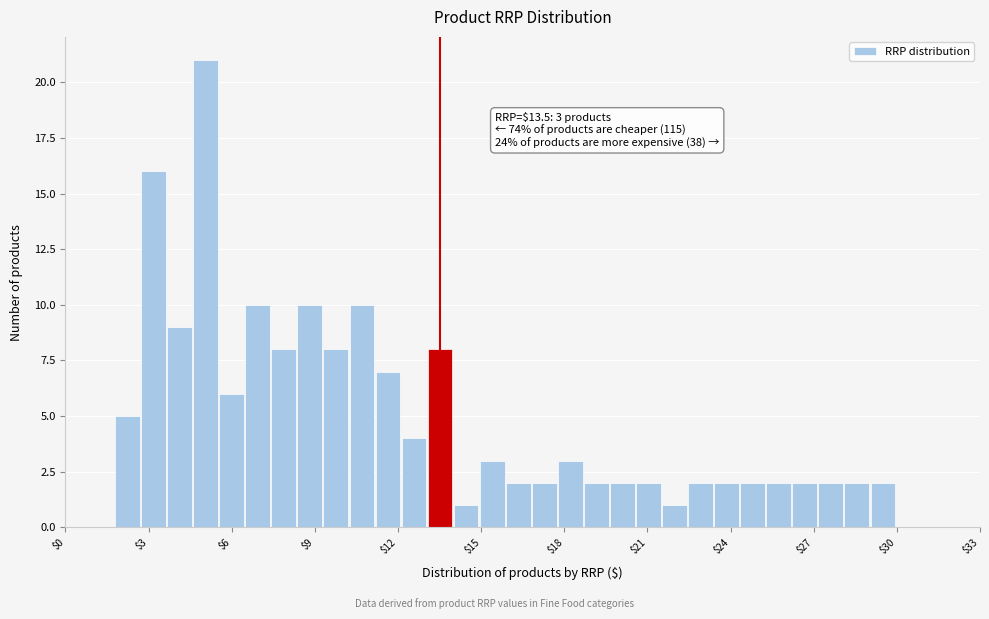

Read against the x-axis, roughly where is the centre of the tallest bar?

5.0